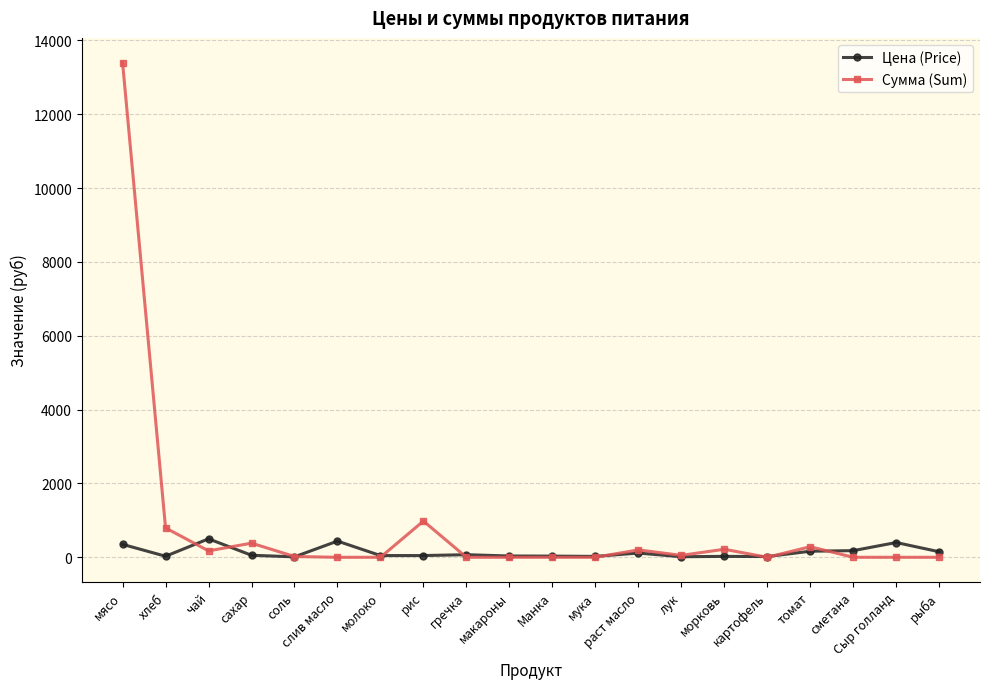

Does the chart display data point markers on the line(s)?

Yes